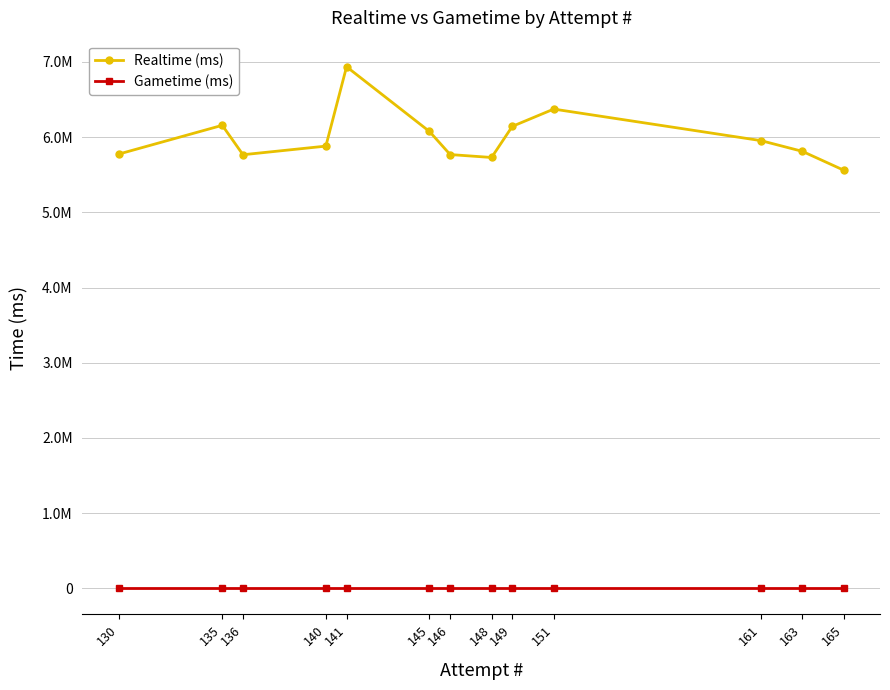

True or false: Gametime (ms) and Realtime (ms) intersect in this chart.

False